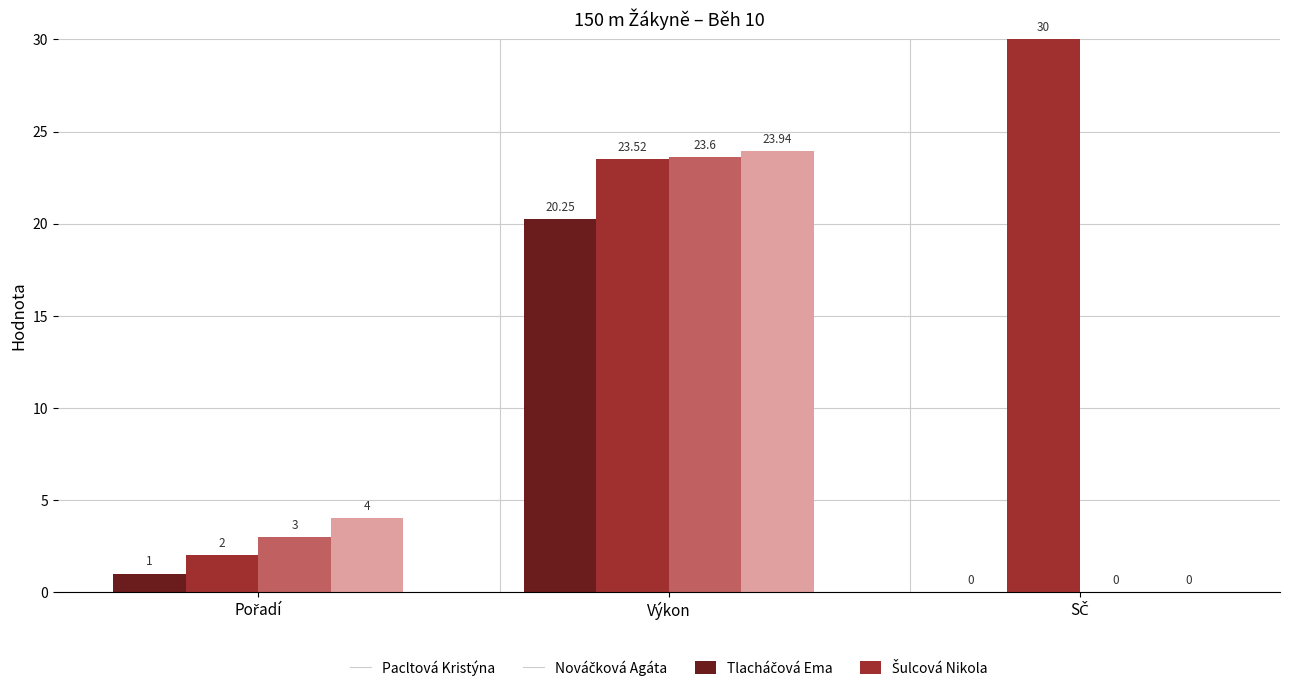

At which category is the sum across all series the highest?

Výkon